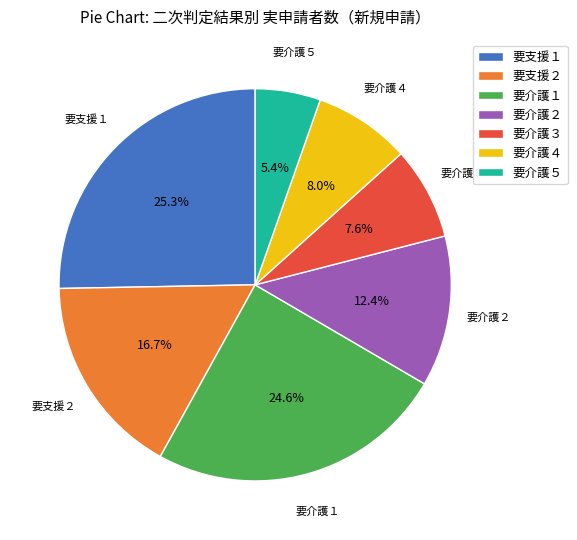

The 要介護４ slice represents 8% of the pie. True or false?

True